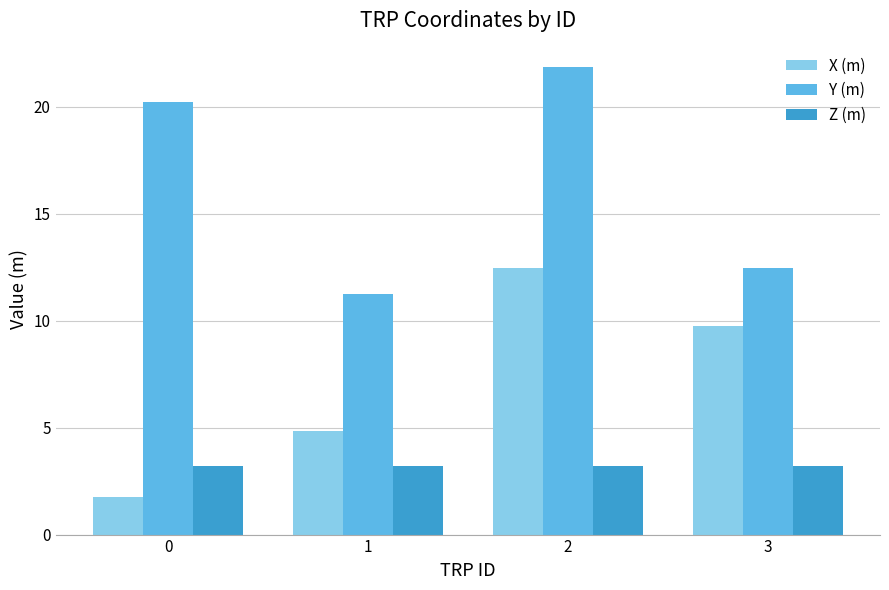

How many groups of bars are there?

4